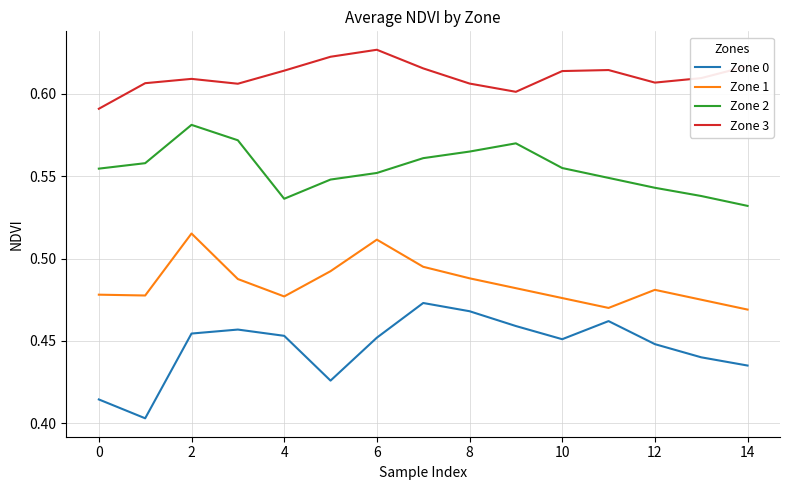

Which series has the widest spread of values?

Zone 0